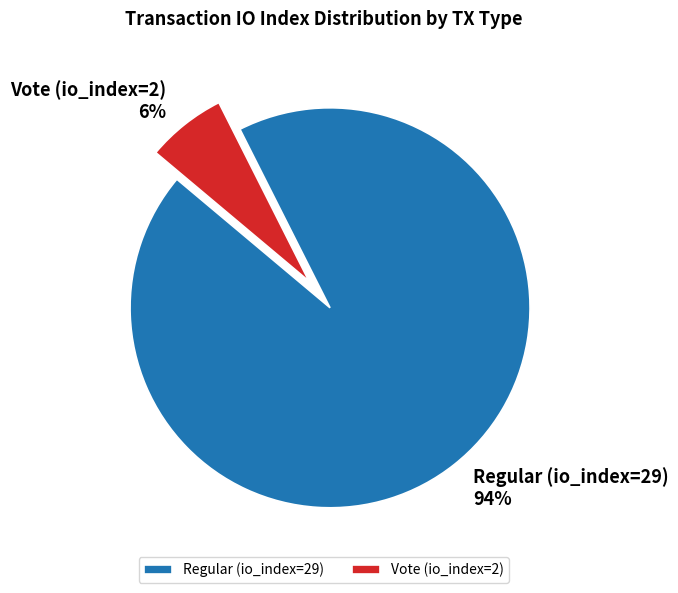

Is it true that Vote (io_index=2) is 6% of the pie?

True